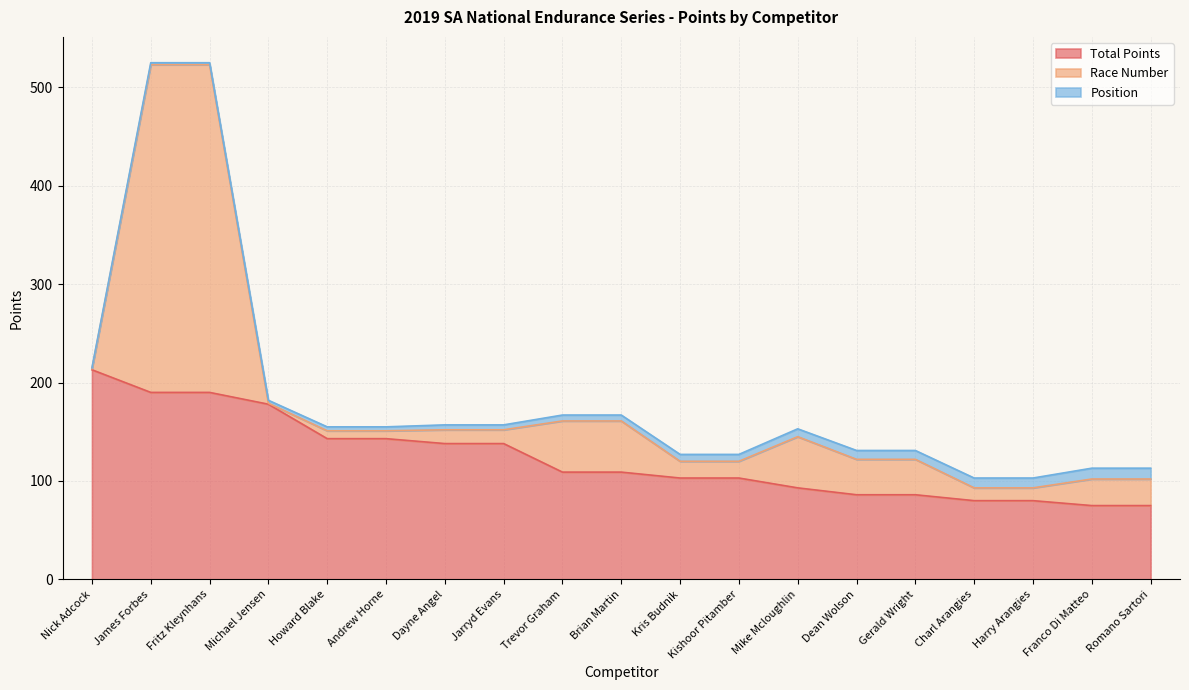

At which category does Race Number reach its first local valley?

Michael Jensen